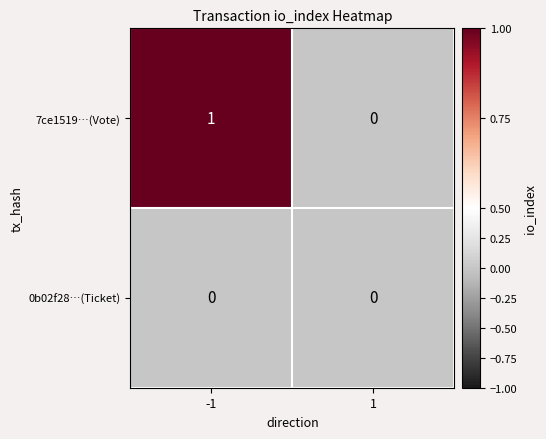

List the series in order of their overall mean, lowest first.

0b02f28…(Ticket), 7ce1519…(Vote)